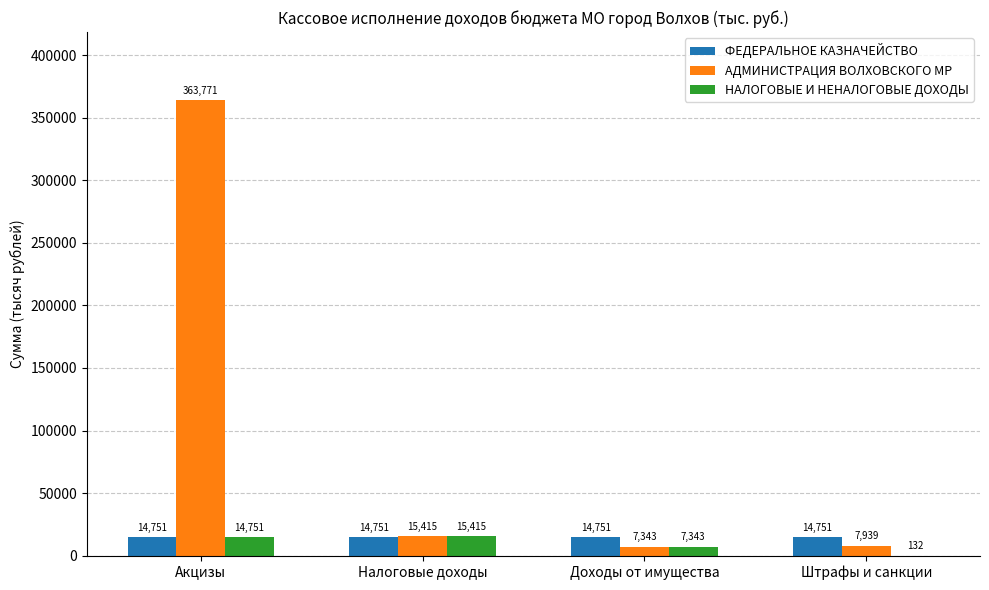

Is it true that АДМИНИСТРАЦИЯ ВОЛХОВСКОГО МР equals 363771.0 at Акцизы?

True